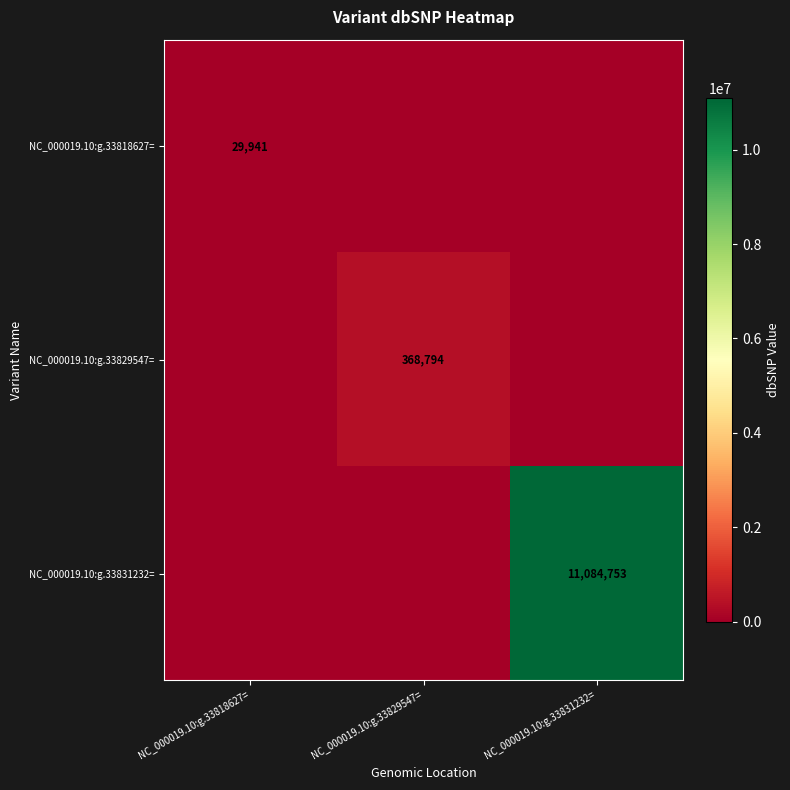

The value of NC_000019.10:g.33829547= at NC_000019.10:g.33829547= is 368794. True or false?

True